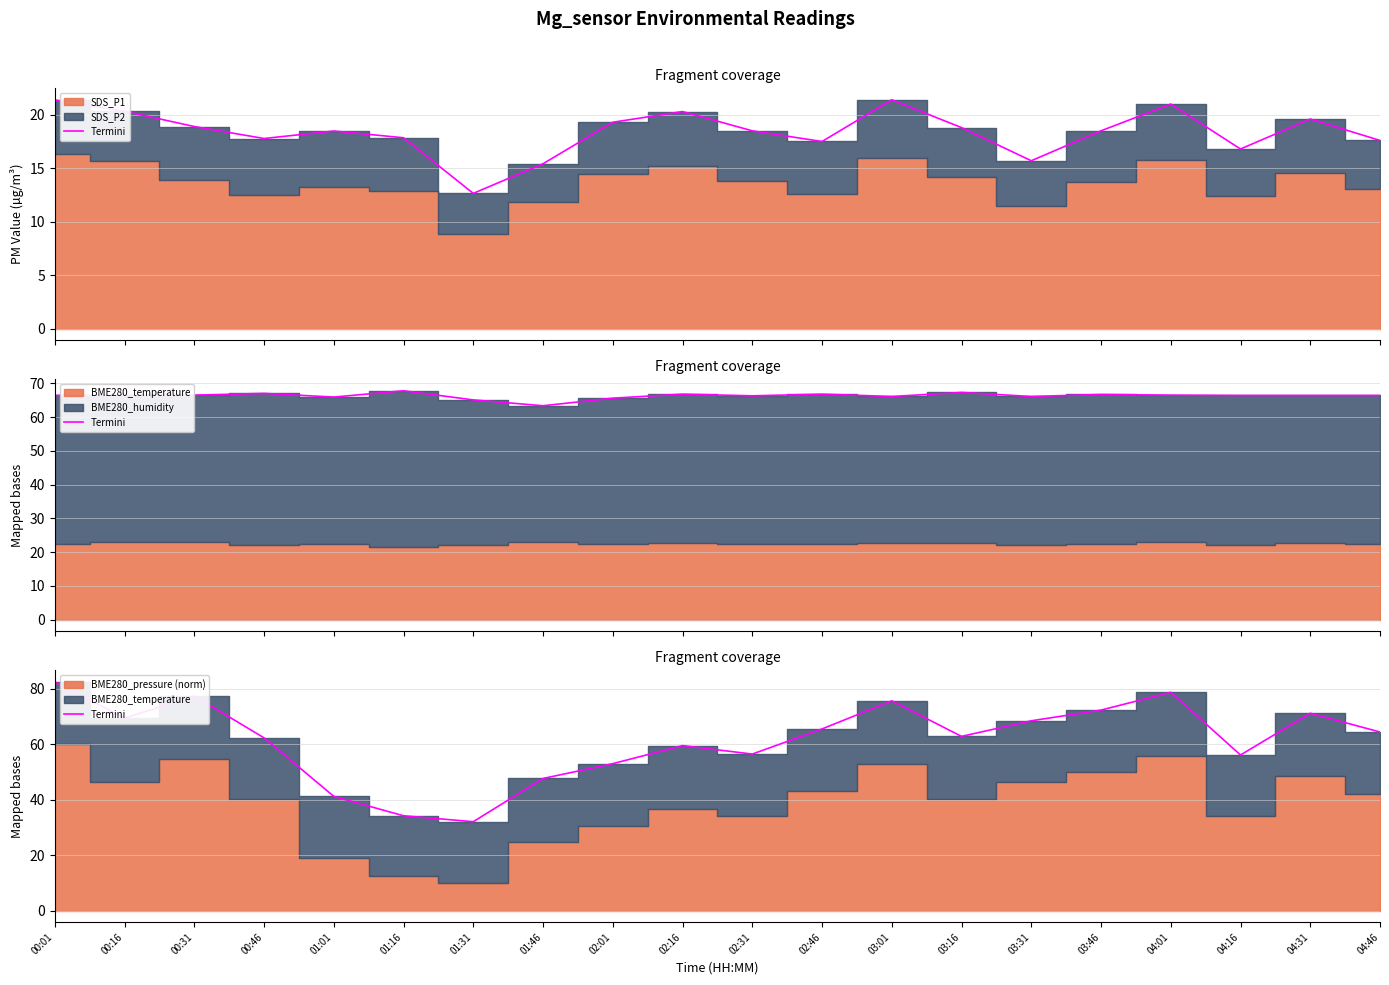

List the labels in order of value, largest first.

00:01, 04:01, 00:31, 03:01, 03:46, 04:31, 00:16, 03:31, 02:46, 04:46, 03:16, 00:46, 02:16, 02:31, 04:16, 02:01, 01:46, 01:01, 01:16, 01:31